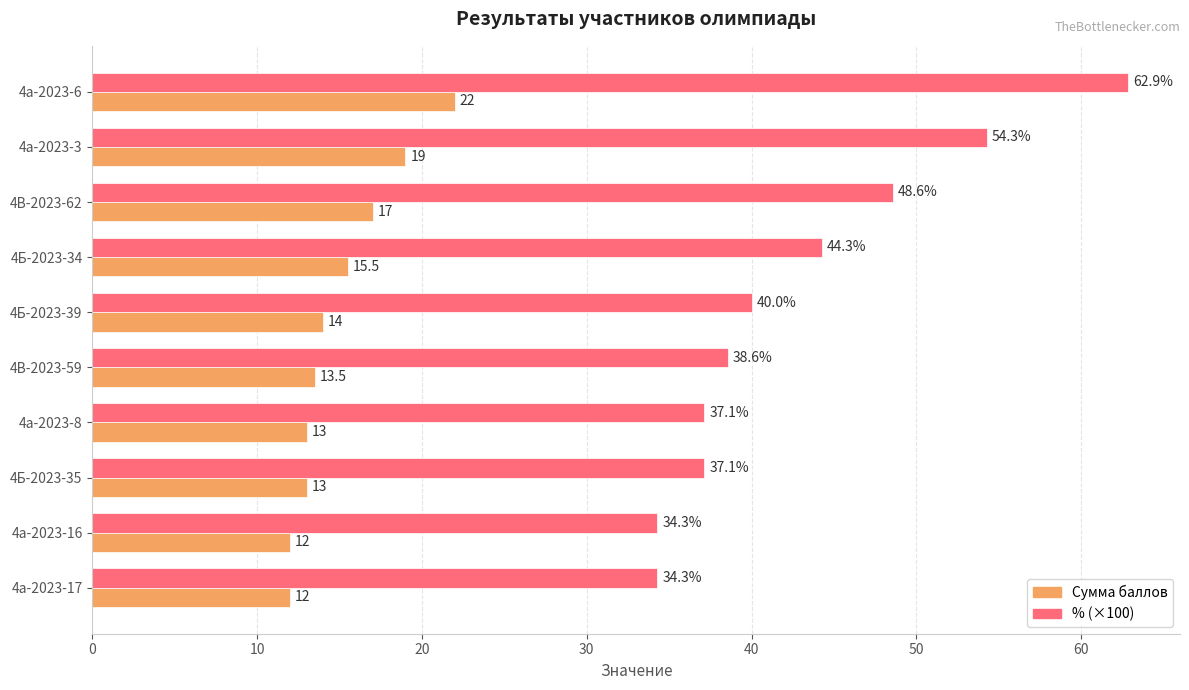

Rank the series by their maximum value, from lowest to highest.

Сумма баллов, % (×100)